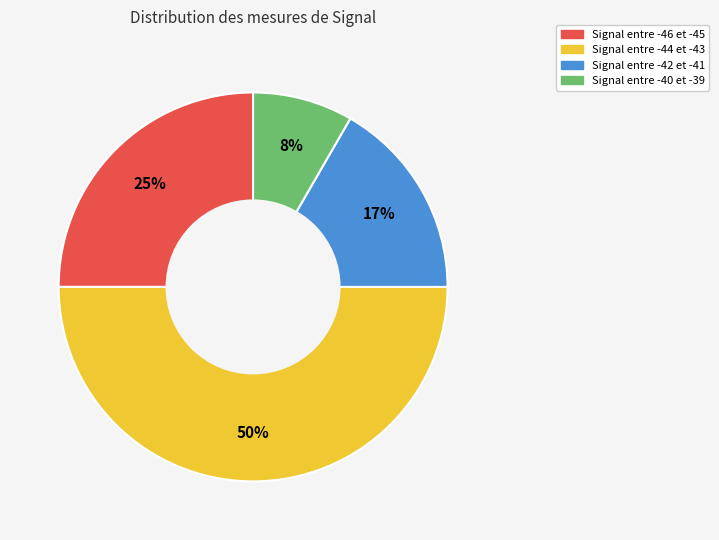

To the nearest percent, what is the average slice percentage?

25%